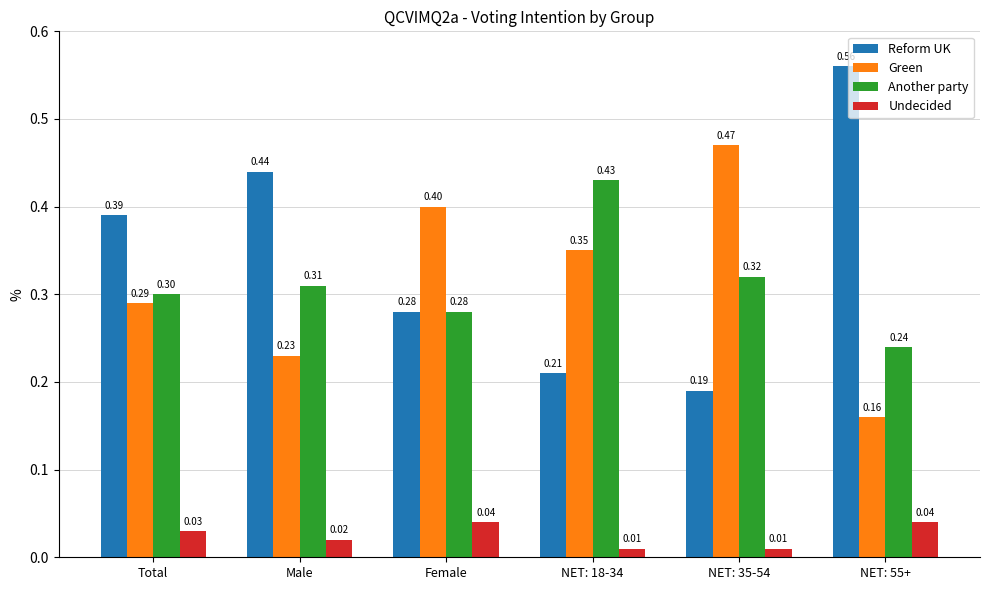

At Total, list the series in order from smallest to largest.

Undecided, Green, Another party, Reform UK